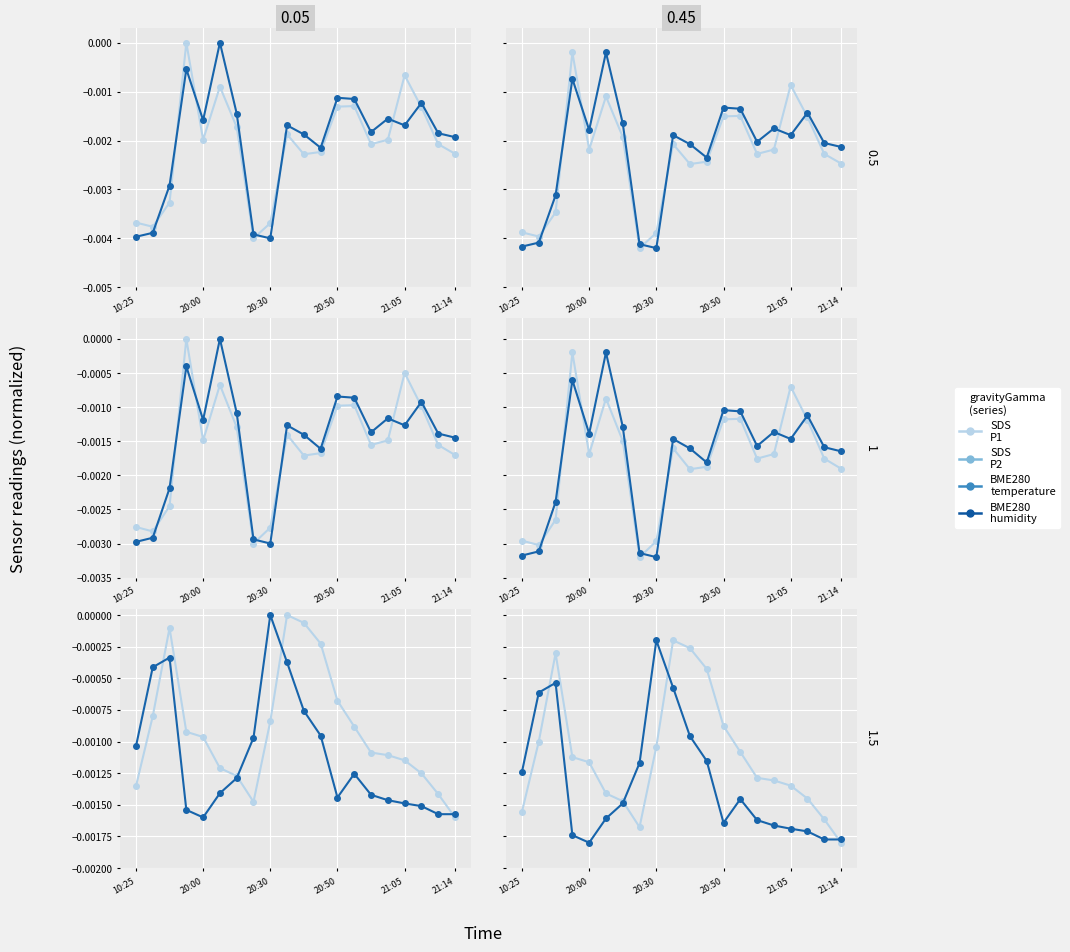

Which category has the highest value in the BME280_humidity series?

20:30